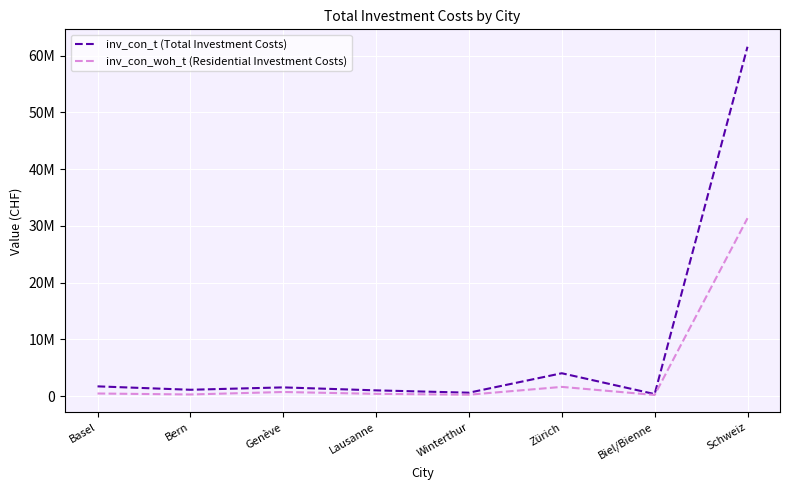

What is the label of the 6th point from the right?

Genève